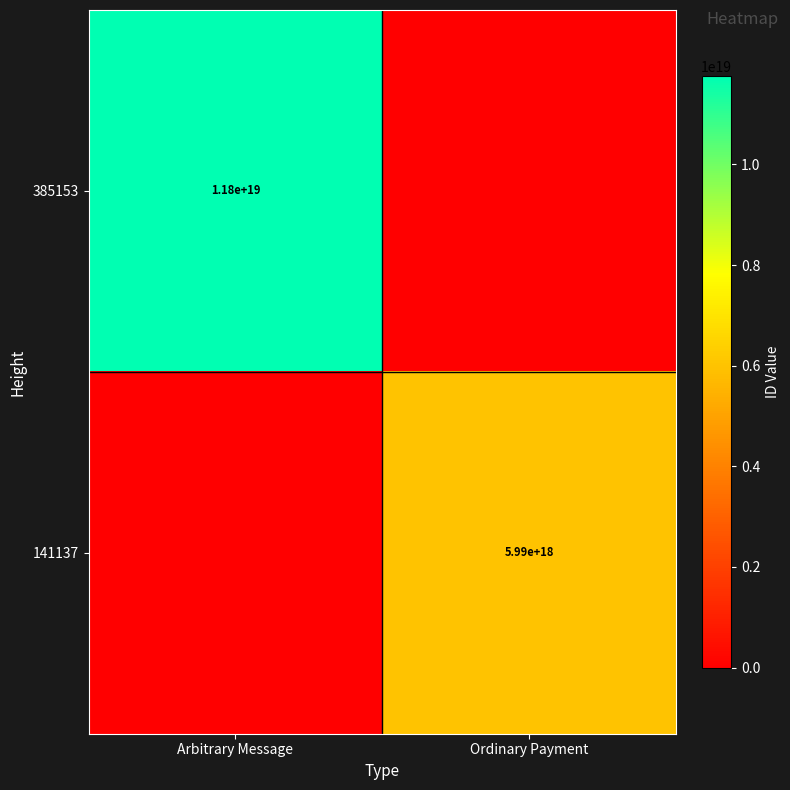

What is the difference between the highest and lowest values at Arbitrary Message?

11754590089115617280